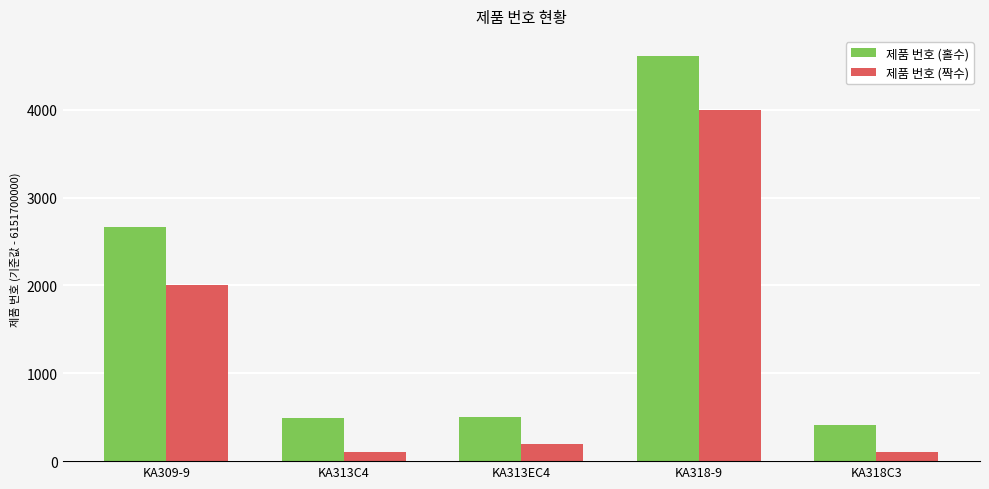

What is the difference between the 제품 번호 (짝수) values at KA313EC4 and KA313C4?

100